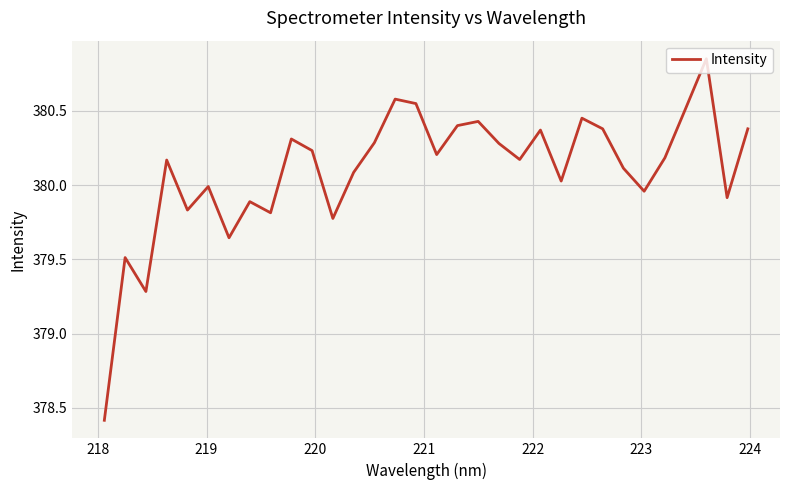

What is the minimum value shown in the chart?

378.4